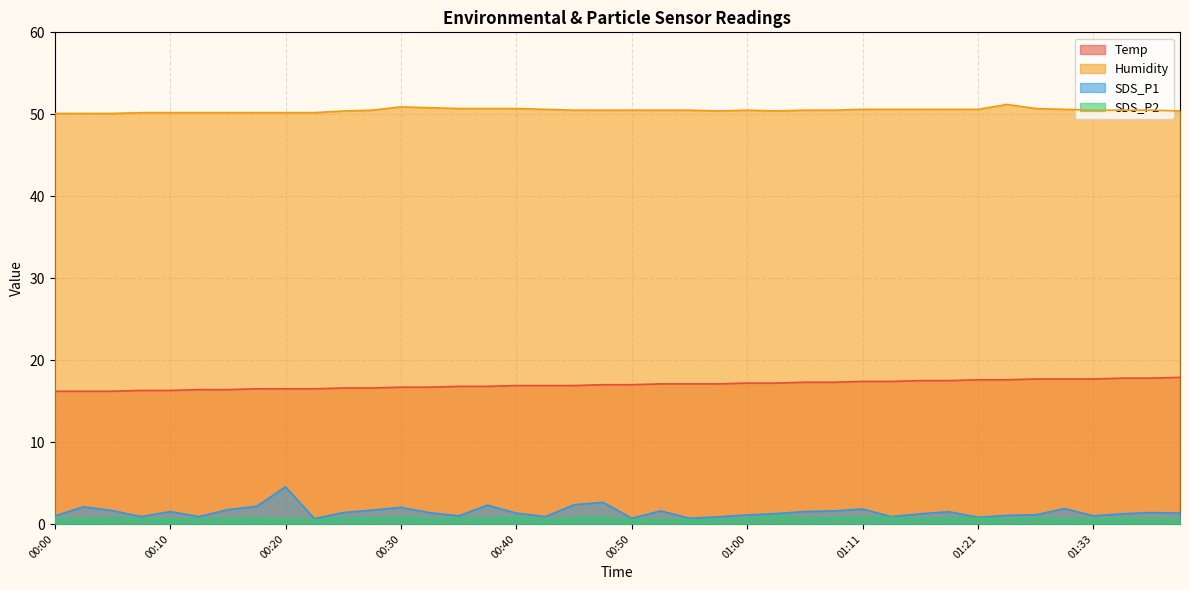

True or false: Humidity and SDS_P2 intersect in this chart.

False